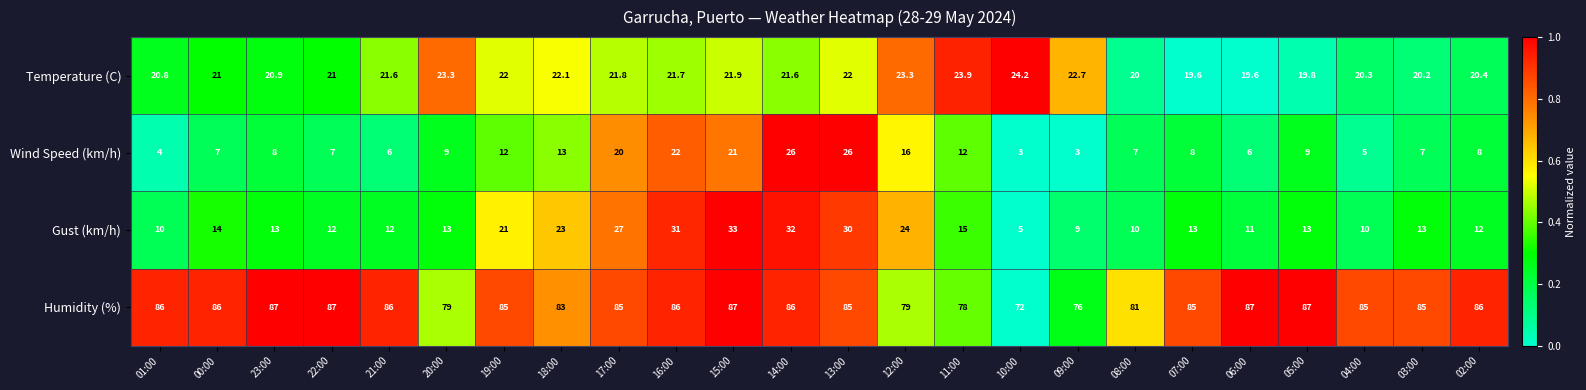

At which category is the sum across all series the highest?

14:00